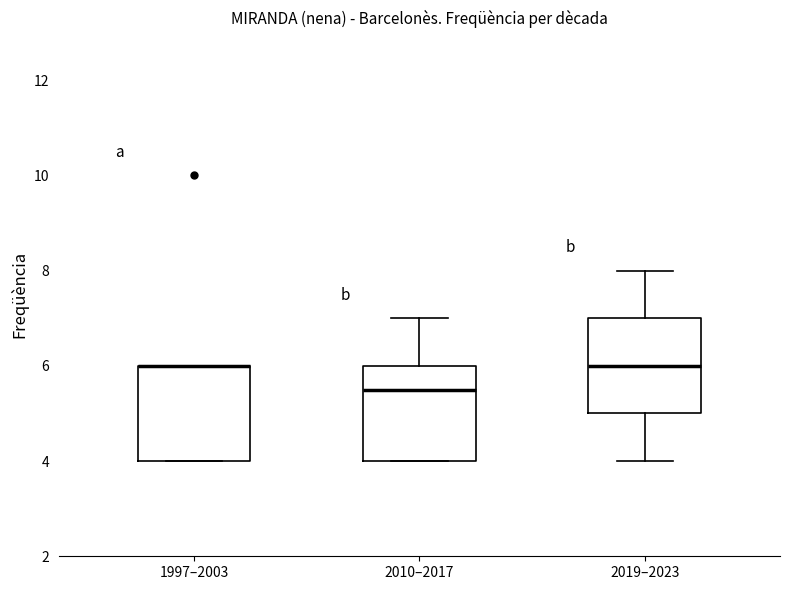

Reading left to right, transcribe this box plot: for each box, give where its median line is, the range the box spans, and where its two whiskers end, as read against the y-axis. The values are not printed on the chart, so give them approximately, as read against the axis.

1997–2003: median 6.0 (drawn on the box's upper edge), box 4.0 to 6.0, whiskers 4.0 to 6.0
2010–2017: median 5.6, box 4.0 to 6.0, whiskers 4.0 to 7.0
2019–2023: median 6.0, box 5.0 to 7.0, whiskers 4.0 to 8.0